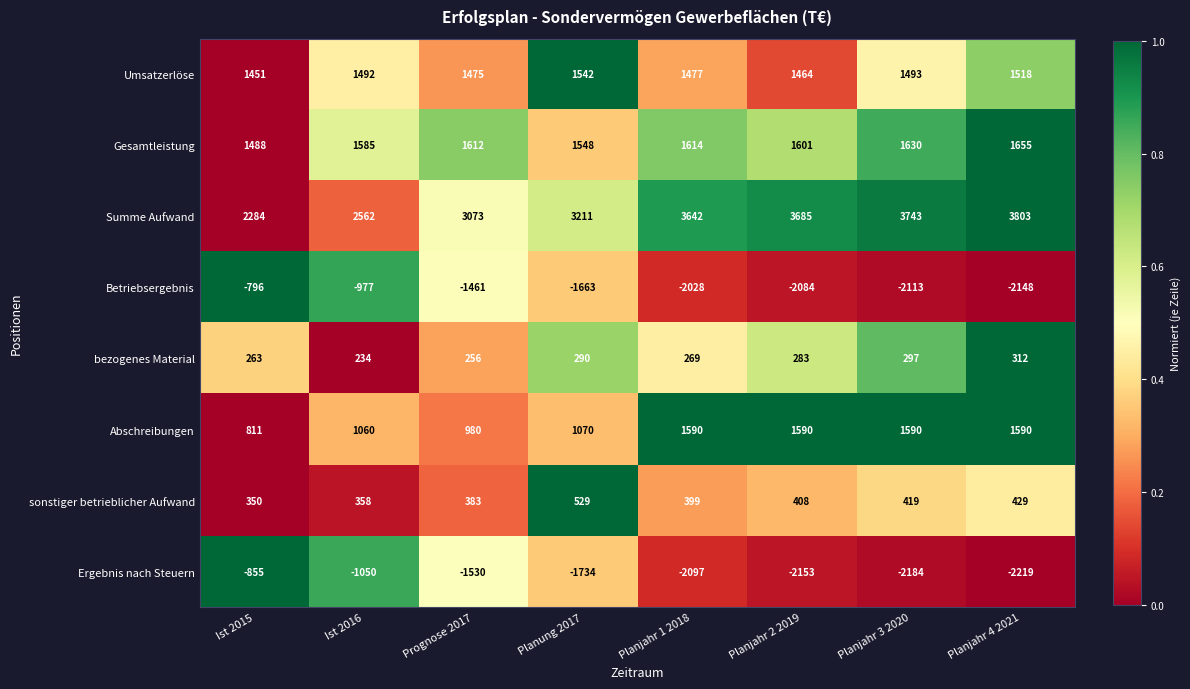

Between Planjahr 1 2018 and Planjahr 3 2020, which series saw the biggest shift?

Summe Aufwand